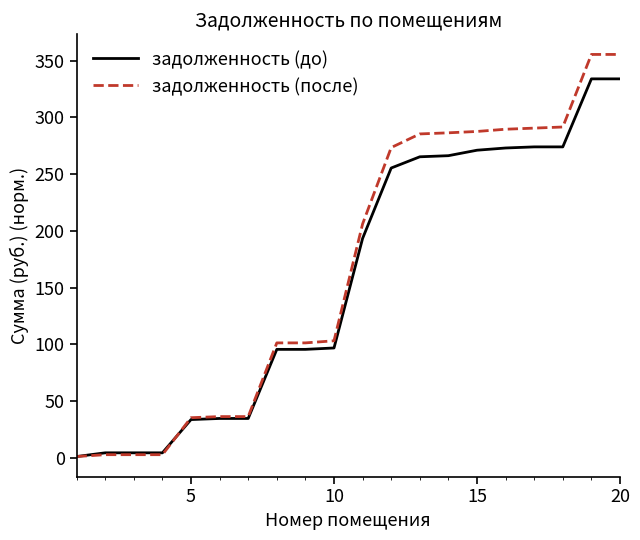

What are all the series names shown in the legend?

задолженность (до), задолженность (после)